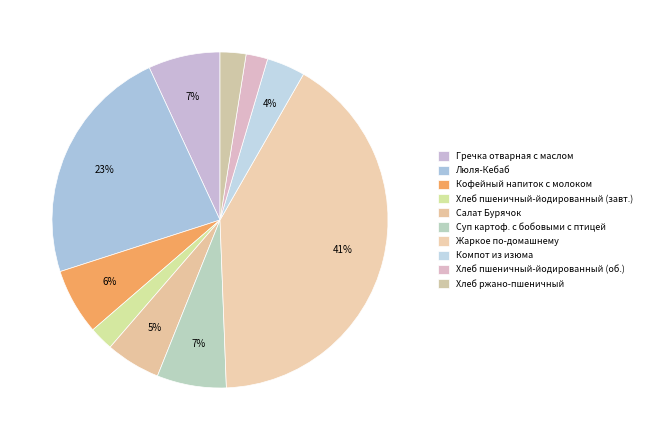

Count the number of slices in the pie.

10